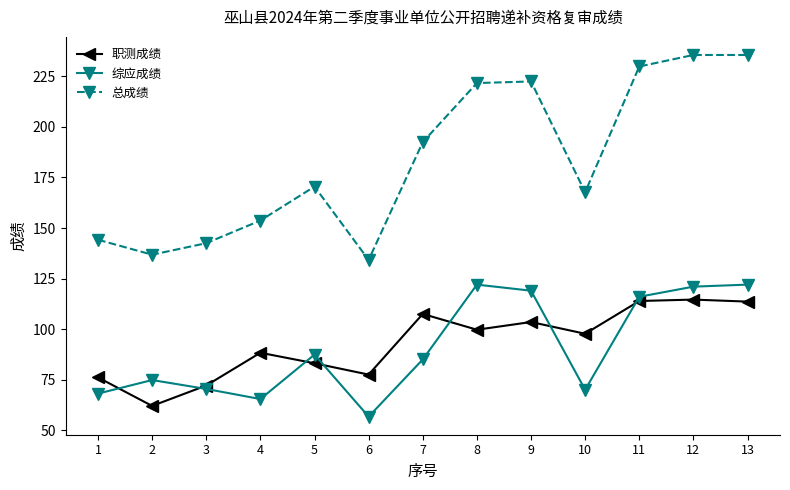

What is the difference between the highest and lowest values at 1?

76.1